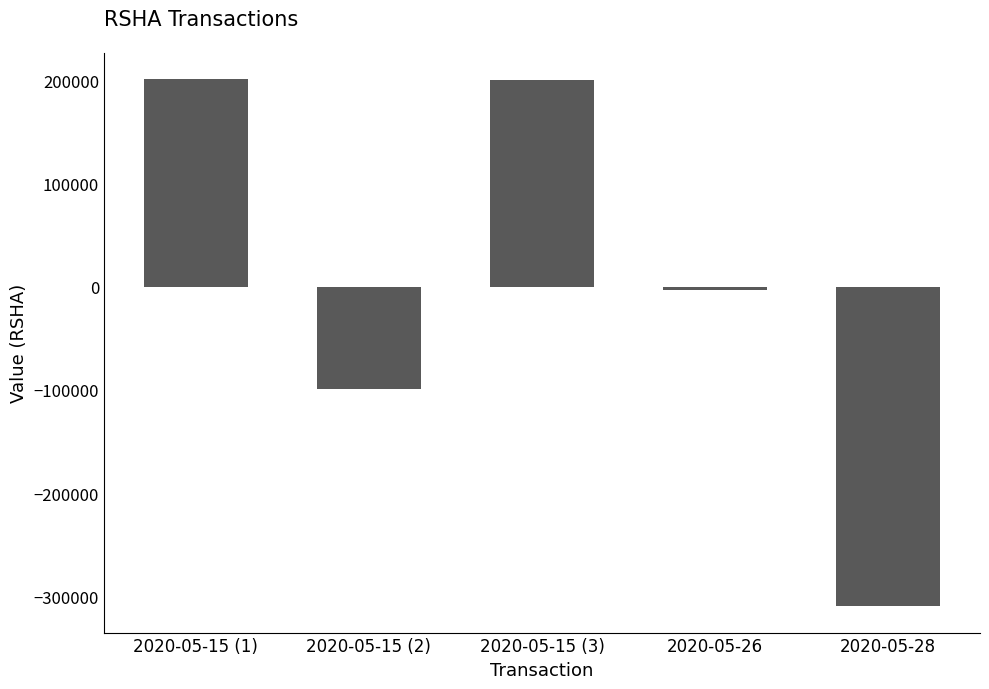

What is the value of the 1st bar from the left?

200880.4